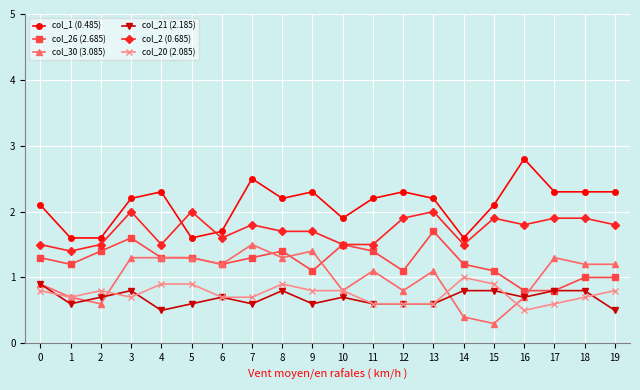

What is the spread (max minus min) of values at 17?

1.7